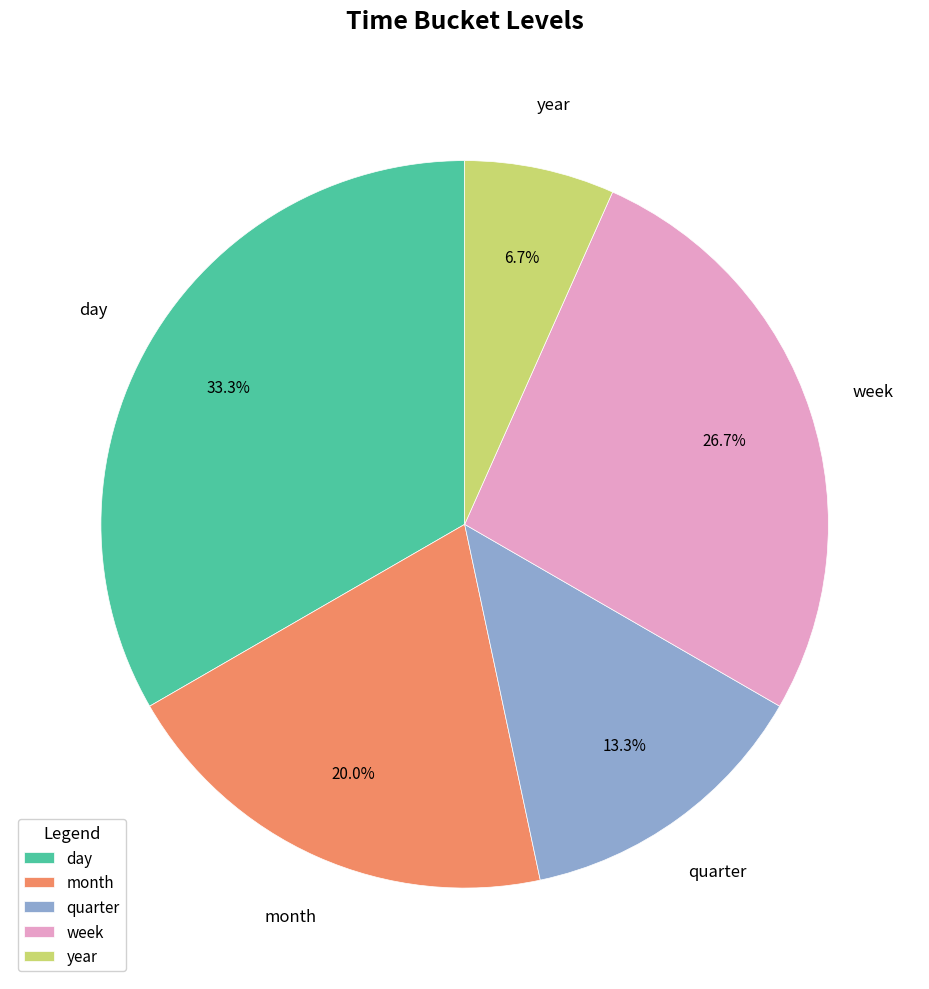

True or false: week accounts for 39% of the total.

False